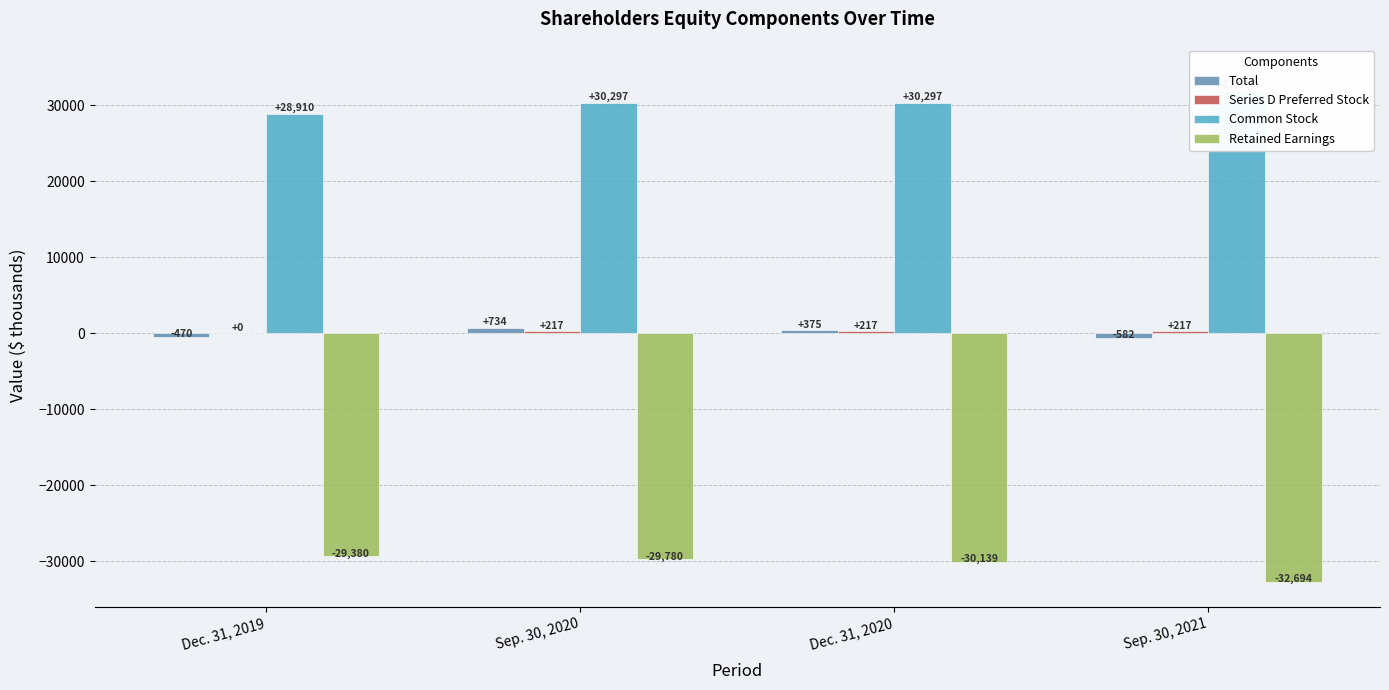

How many distinct data groups are displayed?

4